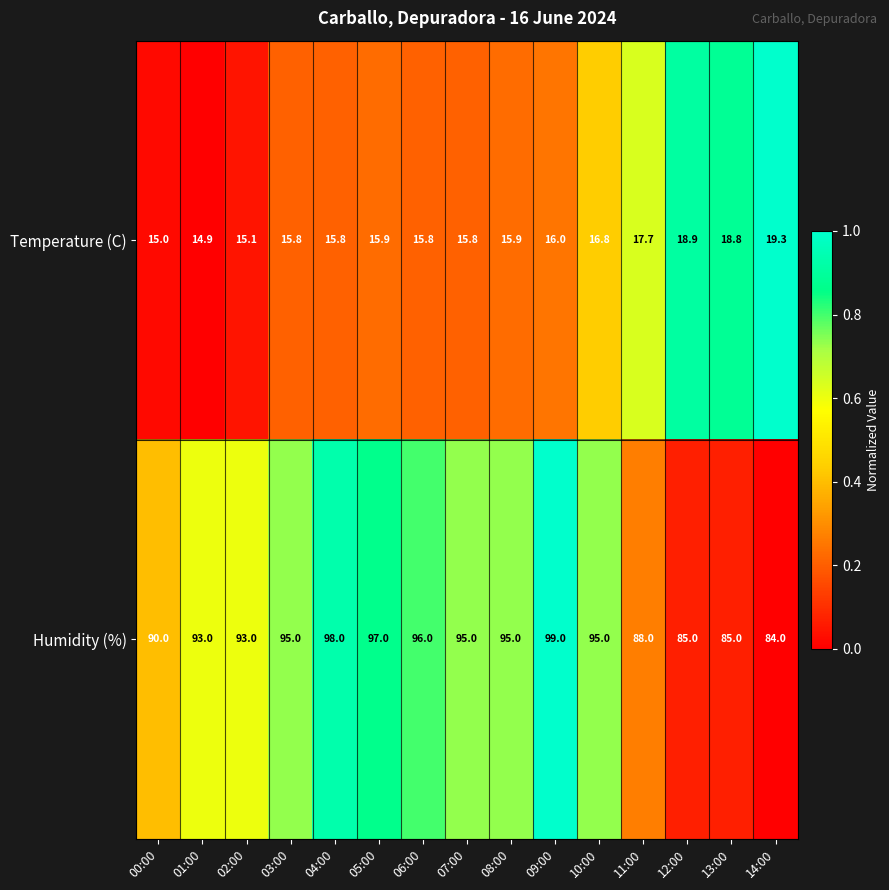

What is the sum of all Humidity (%) values?

1388.0